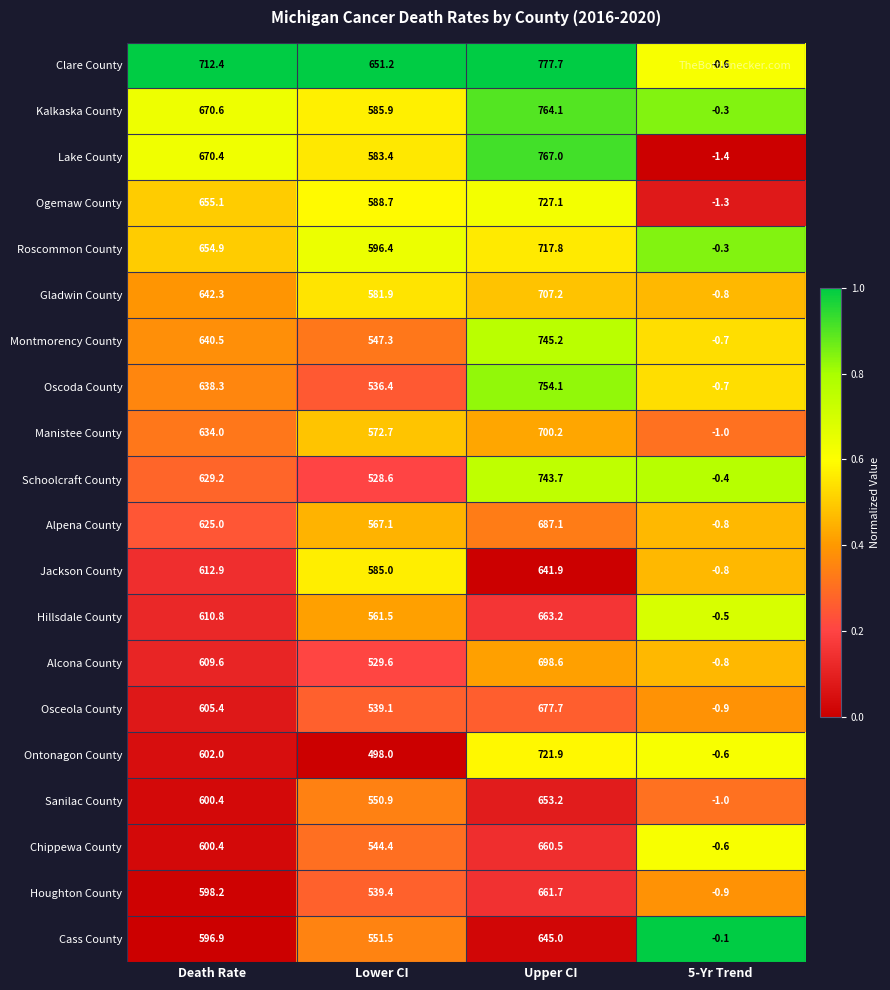

Is the value of Alpena County at Upper CI greater than the value of Sanilac County at Upper CI?

Yes